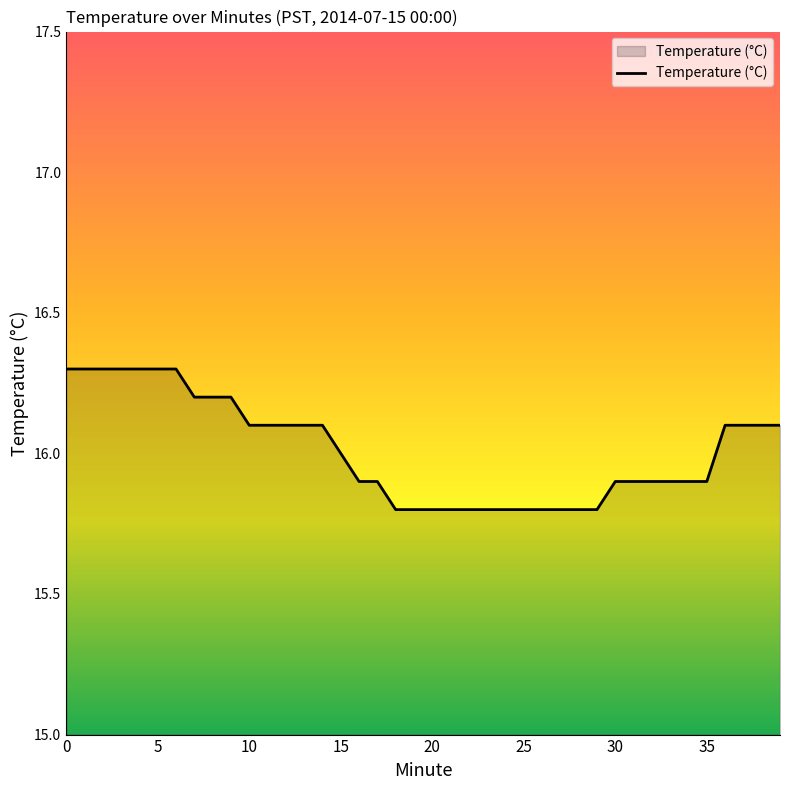

What is the smallest value displayed?

15.8